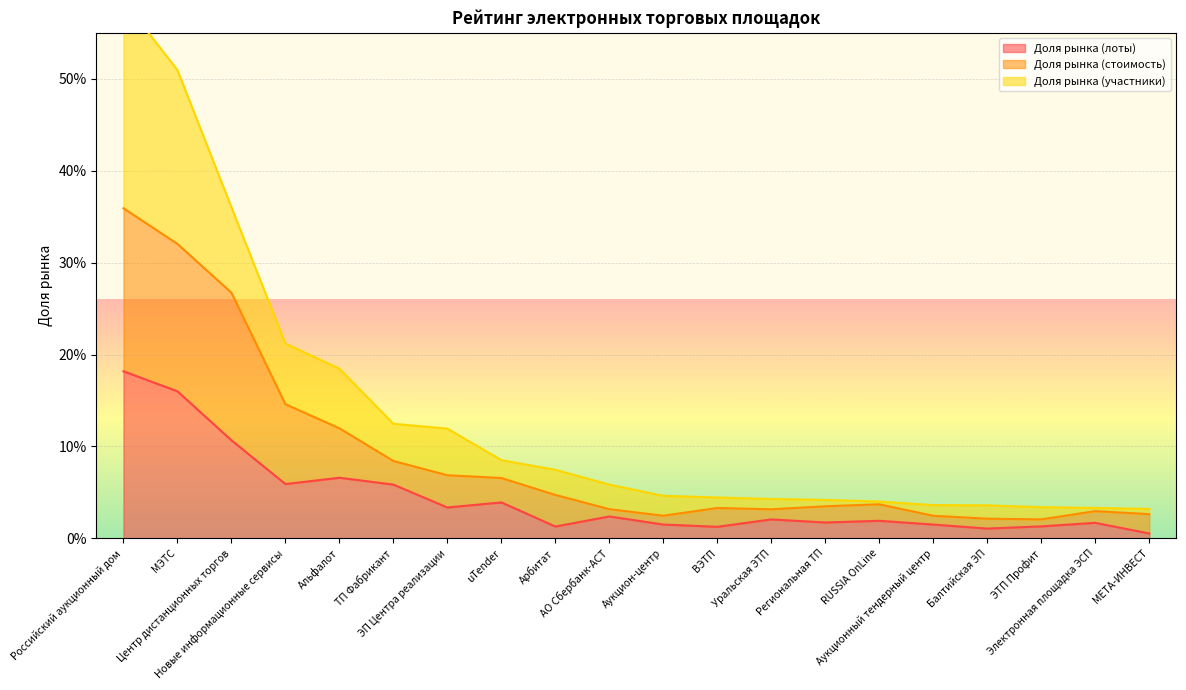

True or false: Доля рынка (стоимость) and Доля рынка (лоты) intersect in this chart.

False